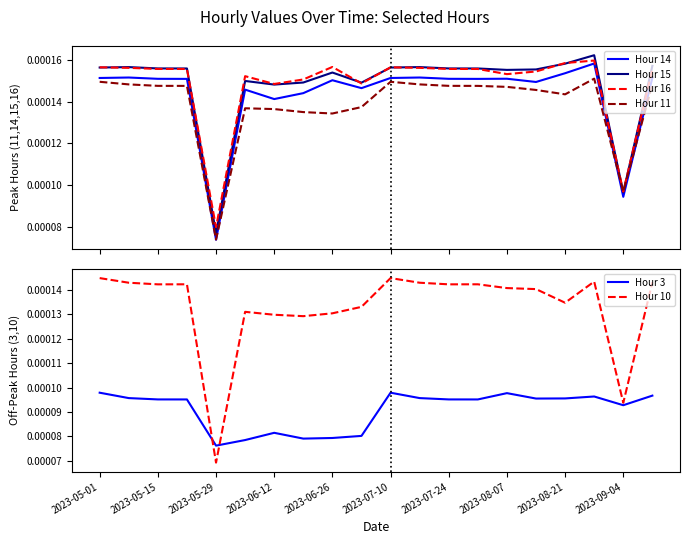

True or false: Hour 15 and Hour 14 intersect in this chart.

False